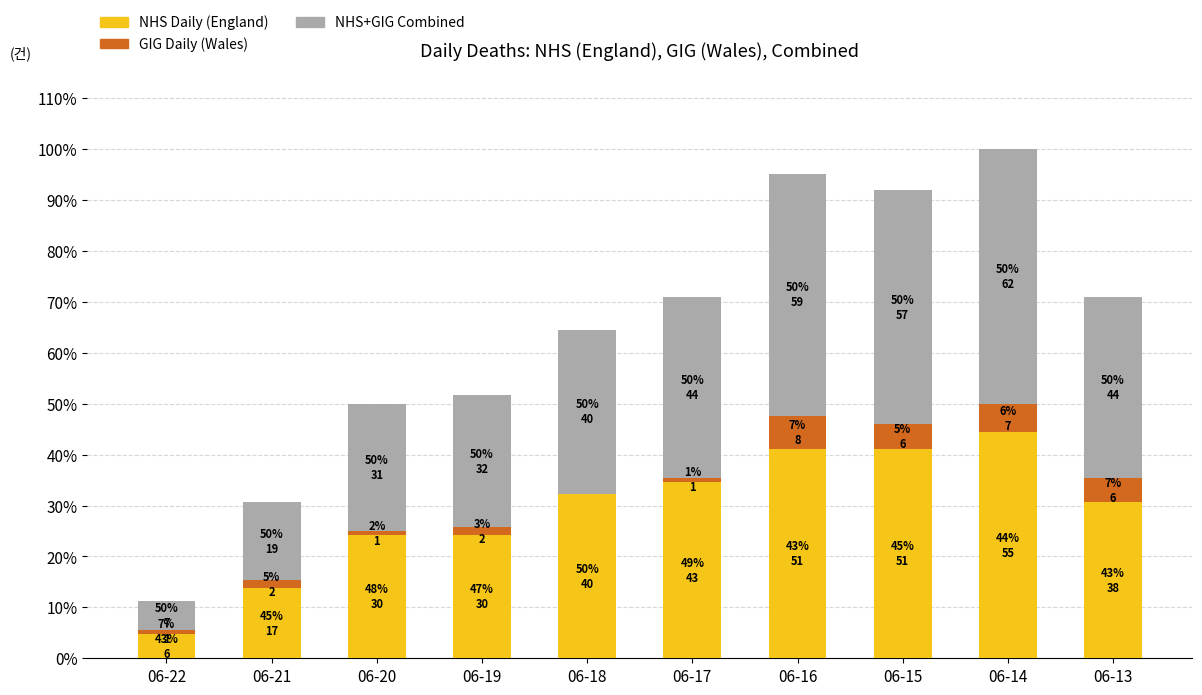

The value of GIG Daily (Wales) at 06-14 is 10. True or false?

False